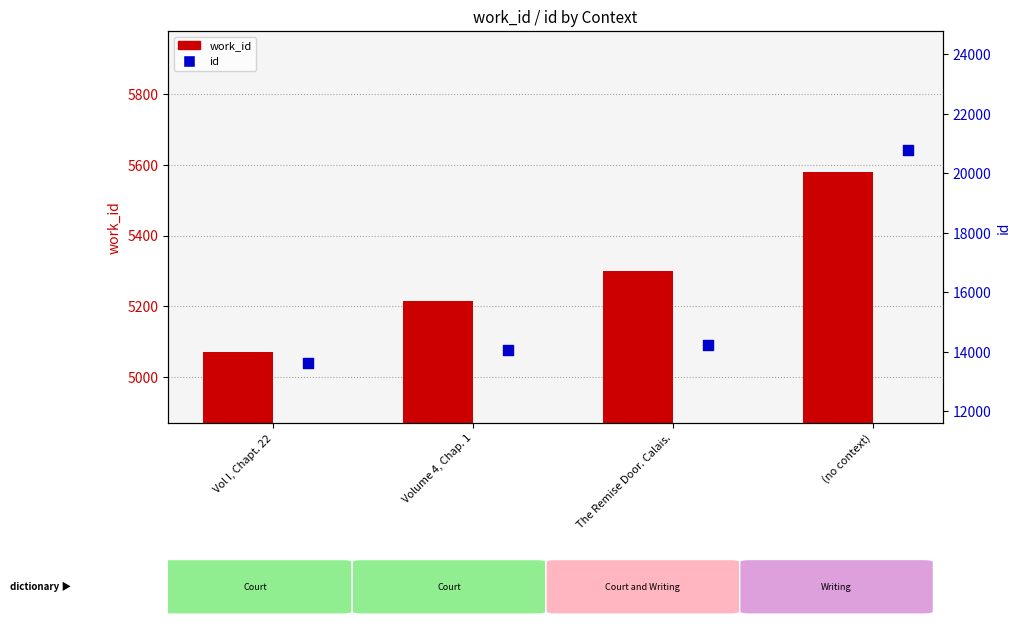

What is the total value across all series at The Remise Door. Calais.?

19534